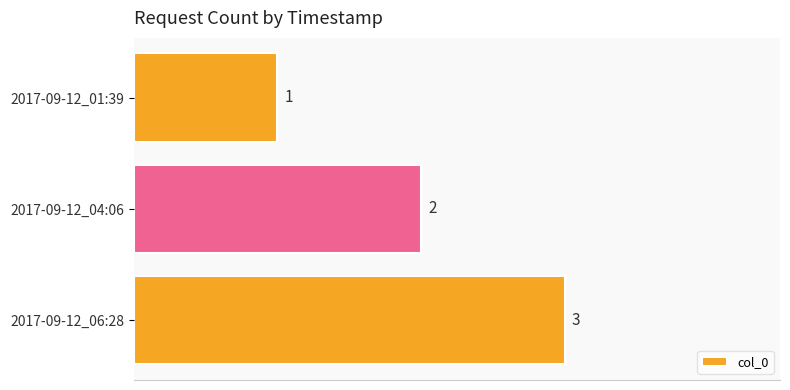

Which category has the highest value across all series?

2017-09-12_06:28